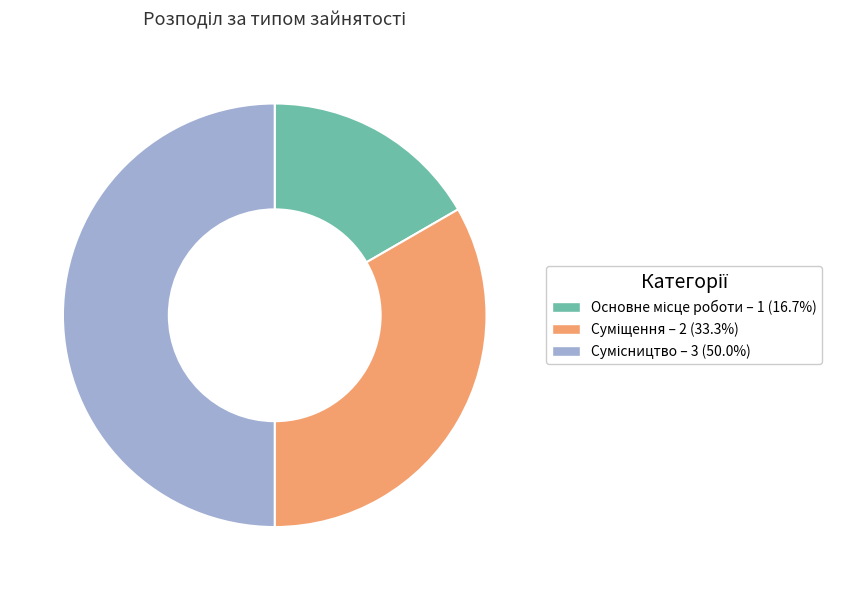

How many segments does this pie chart have?

3